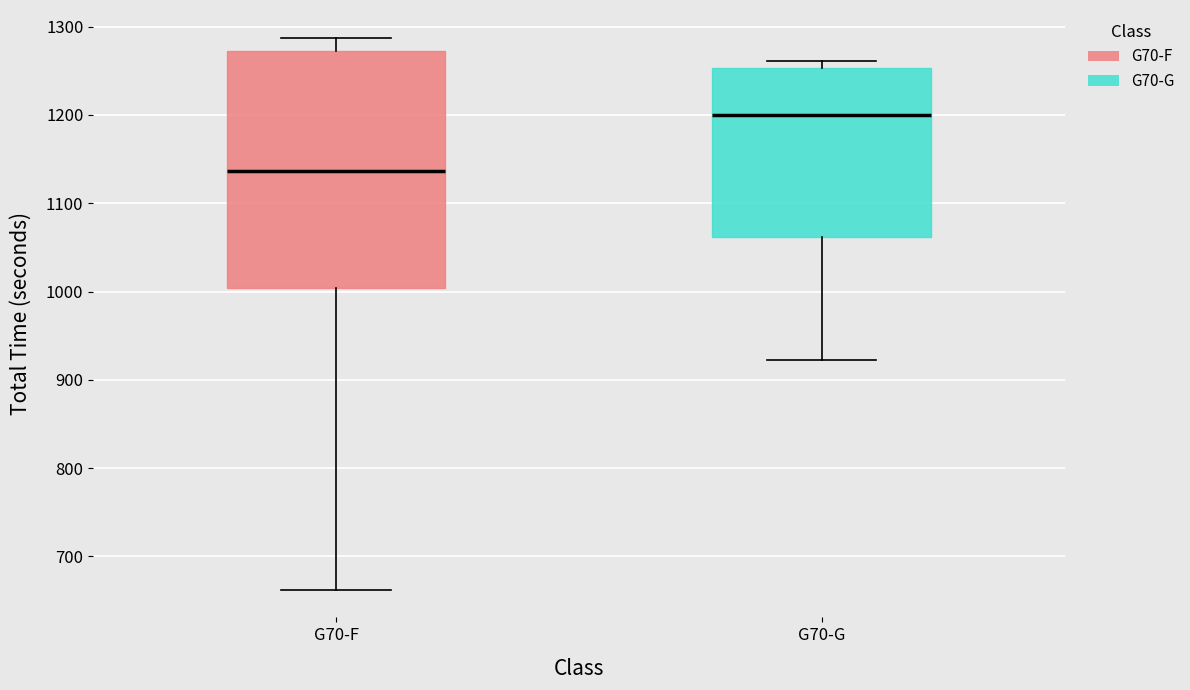

Which box's median line is the lowest?

G70-F